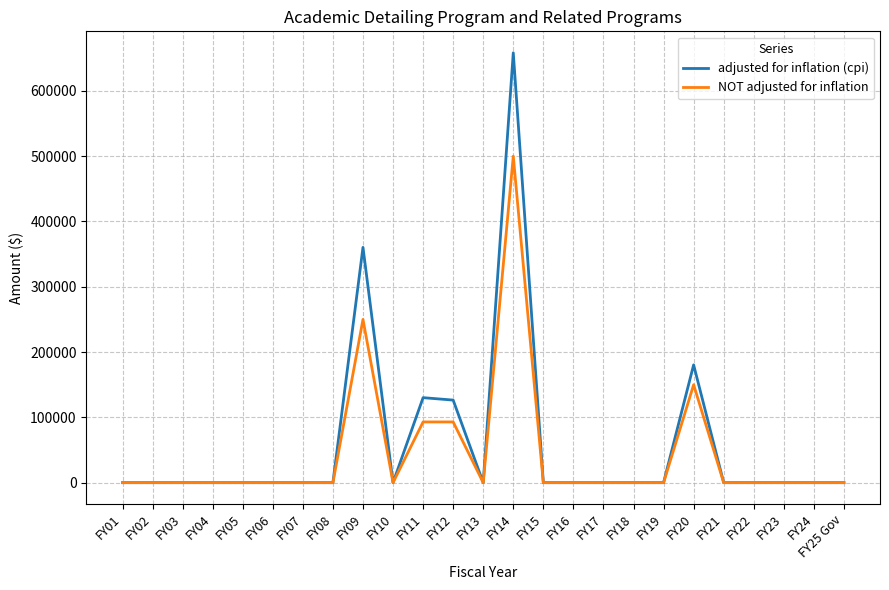

What position from the right is FY01?

25